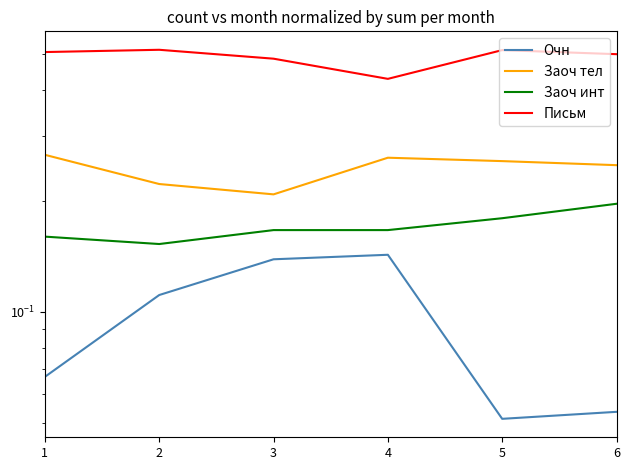

At which category does the chart reach its minimum across all series?

5